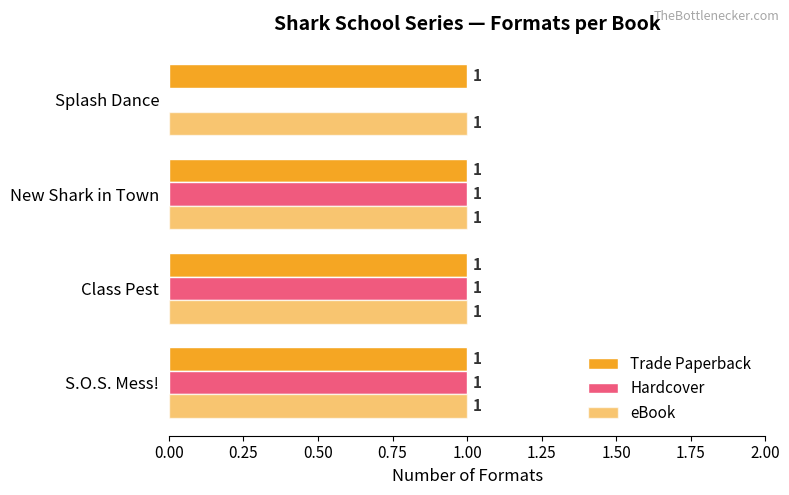

How many distinct data groups are displayed?

3